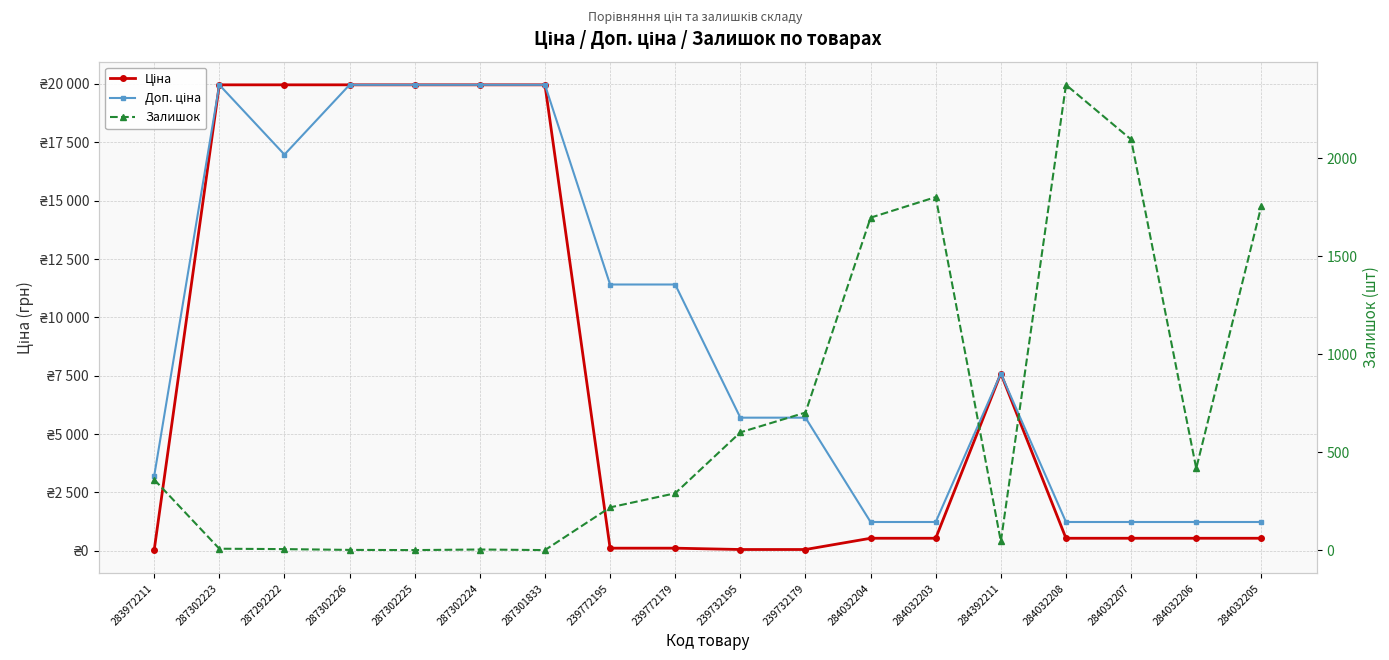

Is it true that Доп. ціна equals 1235.4 at 284032203?

True